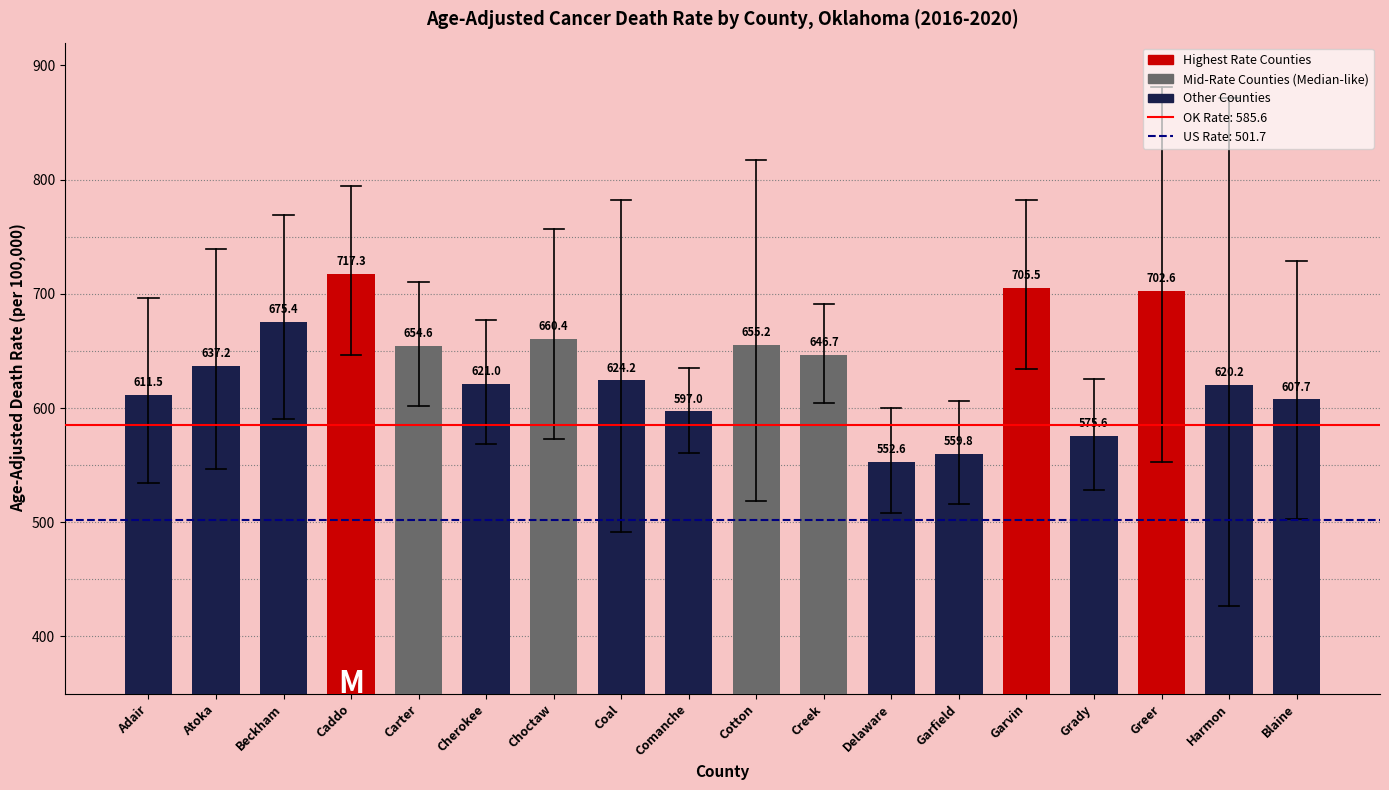

Reading right to left, extract all data points from this chart.

607.7	620.2	702.6	575.6	705.5	559.8	552.6	646.7	655.2	597.0	624.2	660.4	621.0	654.6	717.3	675.4	637.2	611.5